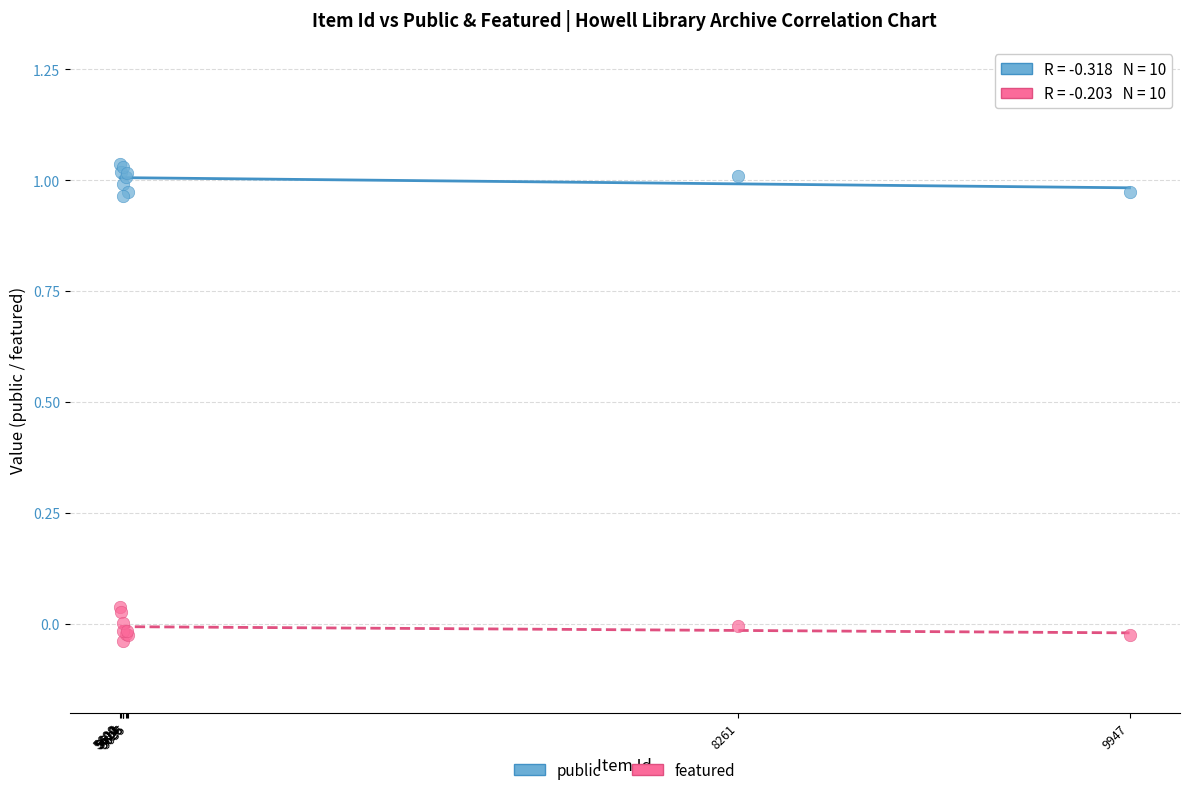

Which series reaches the maximum Y coordinate?

public